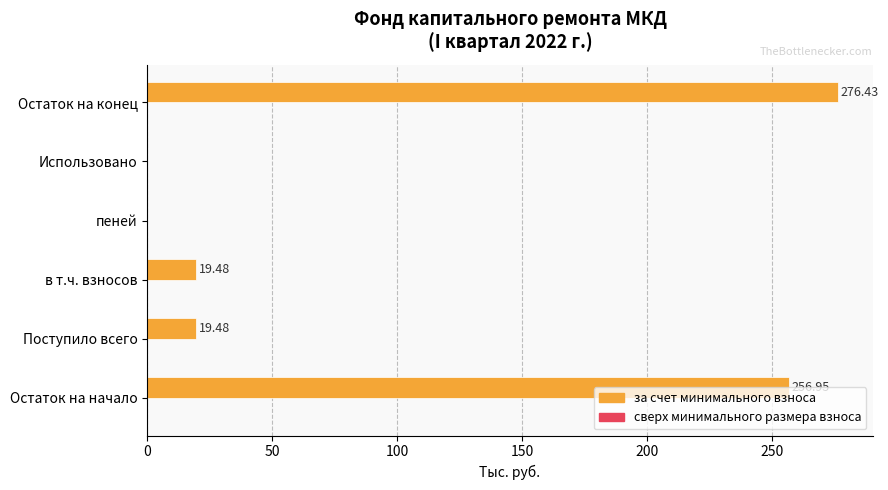

What is the change in value from пеней to Остаток на конец?

+276.4